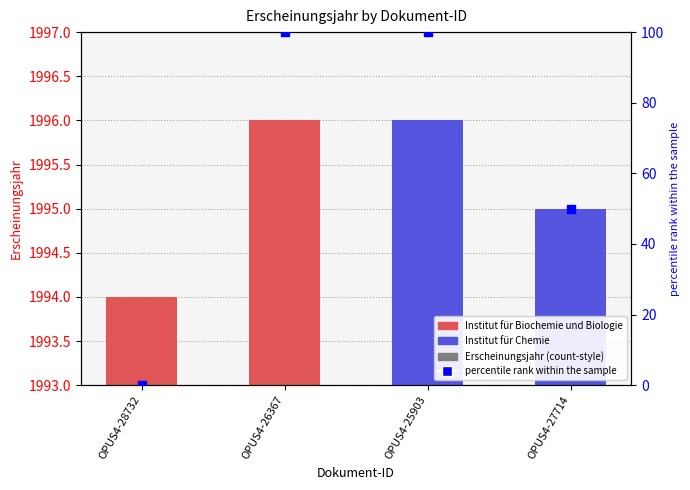

Which series contains the lowest Y value?

percentile rank within the sample